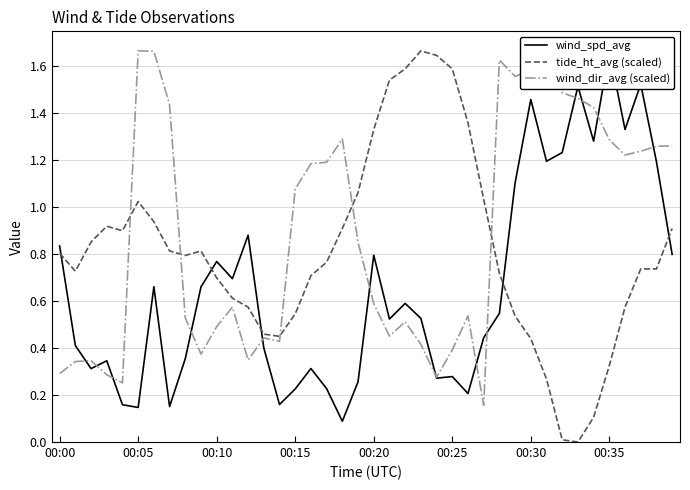

What is the sum of all tide_ht_avg (scaled) values?

32.5